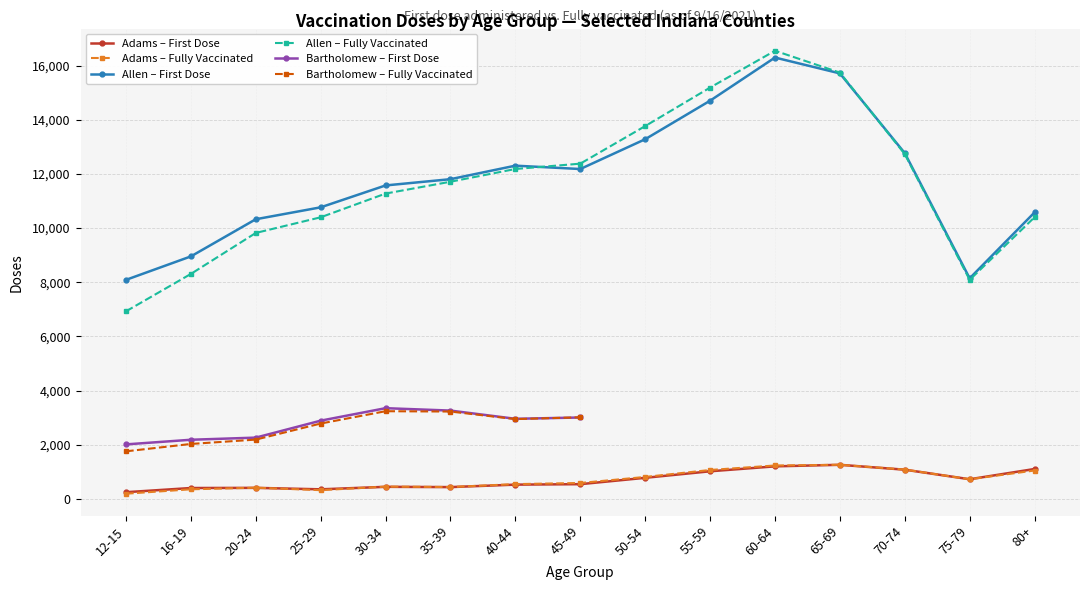

The value of Allen – First Dose at 80+ is 10581. True or false?

True